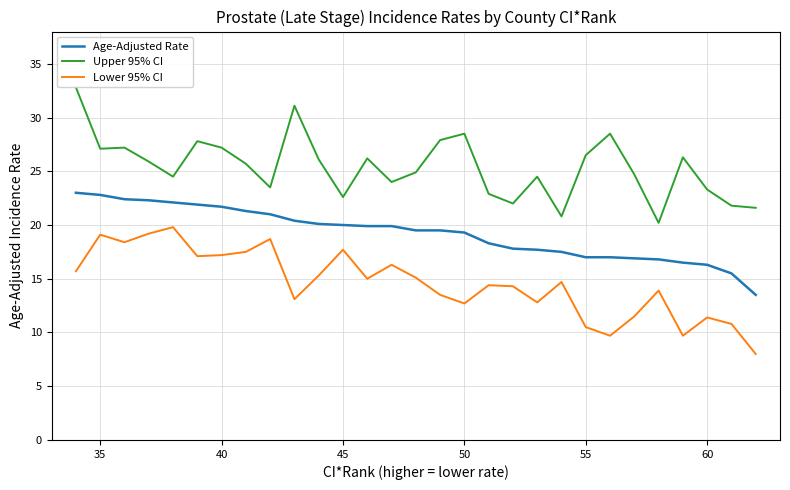

Which series has the widest spread of values?

Upper 95% CI